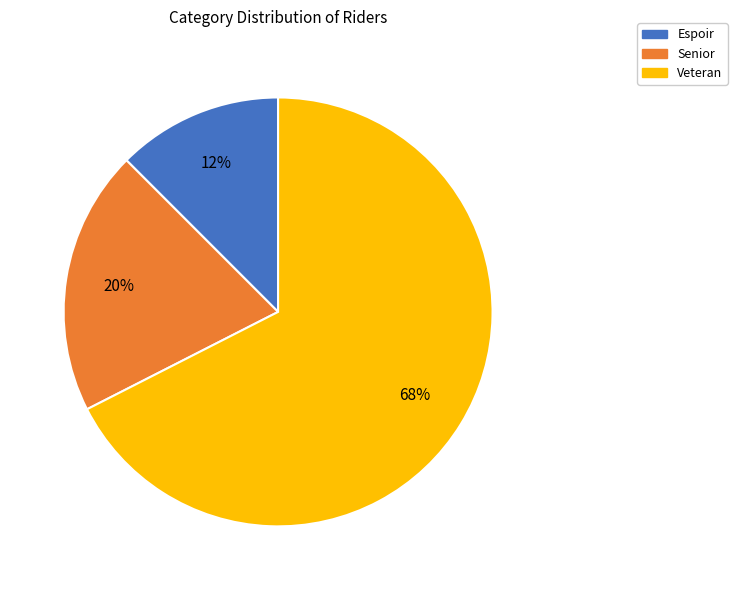

Do Veteran and Senior together represent more than half of the pie?

Yes